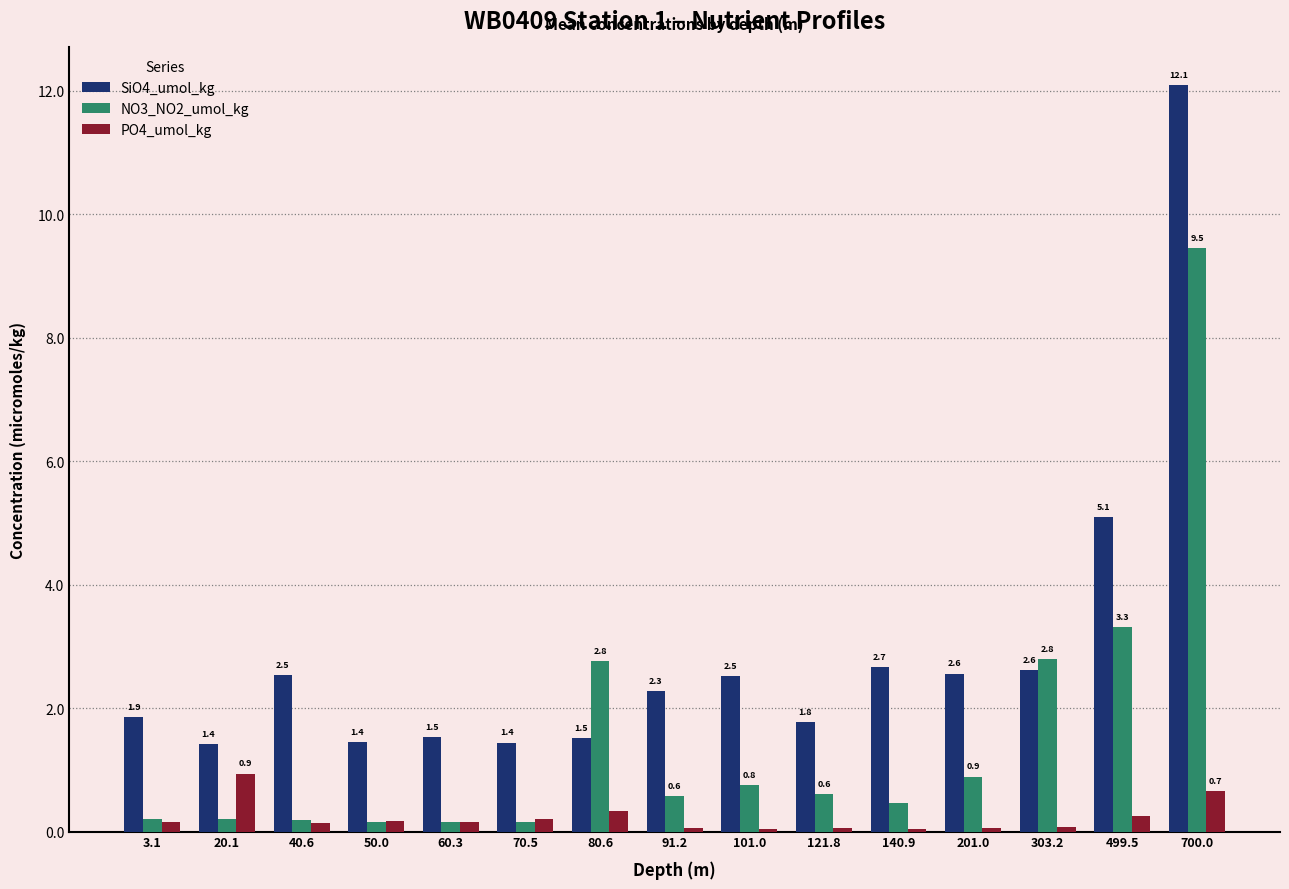

What is the highest value of the SiO4_umol_kg series?

12.1